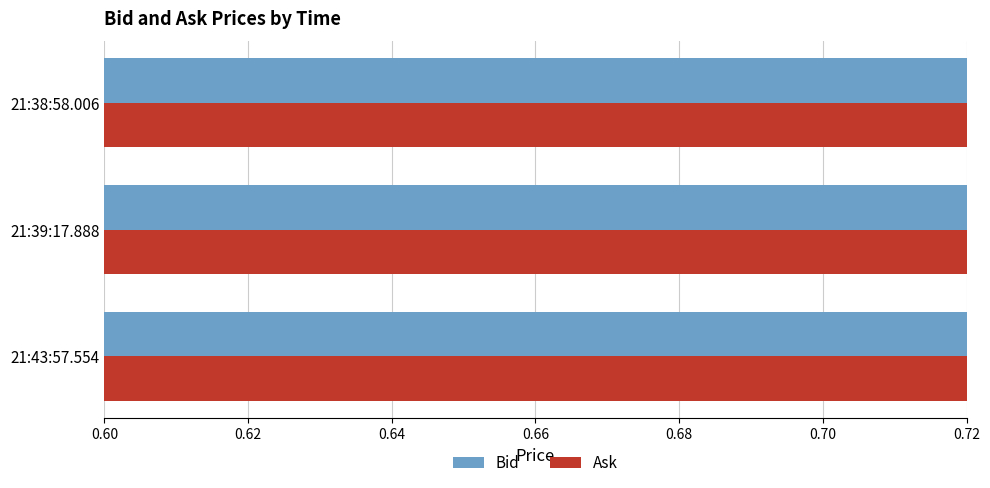

Rank the series by their maximum value, from lowest to highest.

Bid, Ask